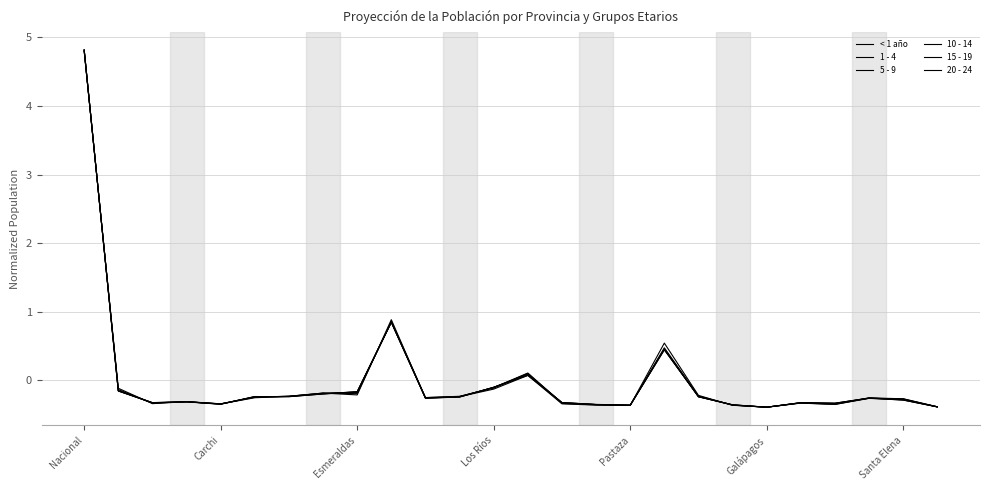

True or false: 5 - 9 has more than 2 points higher than both neighbors.

True